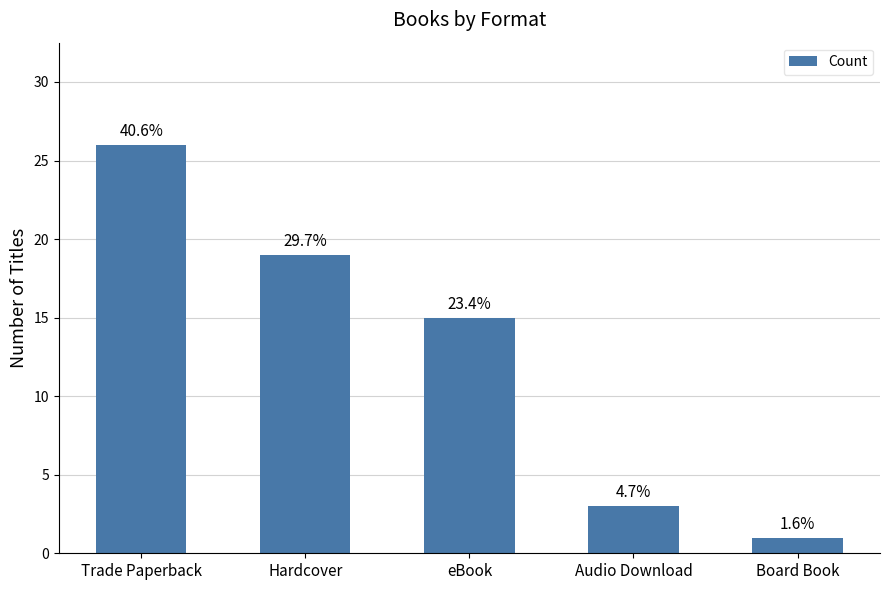

Which label corresponds to the smallest value in the chart?

Board Book